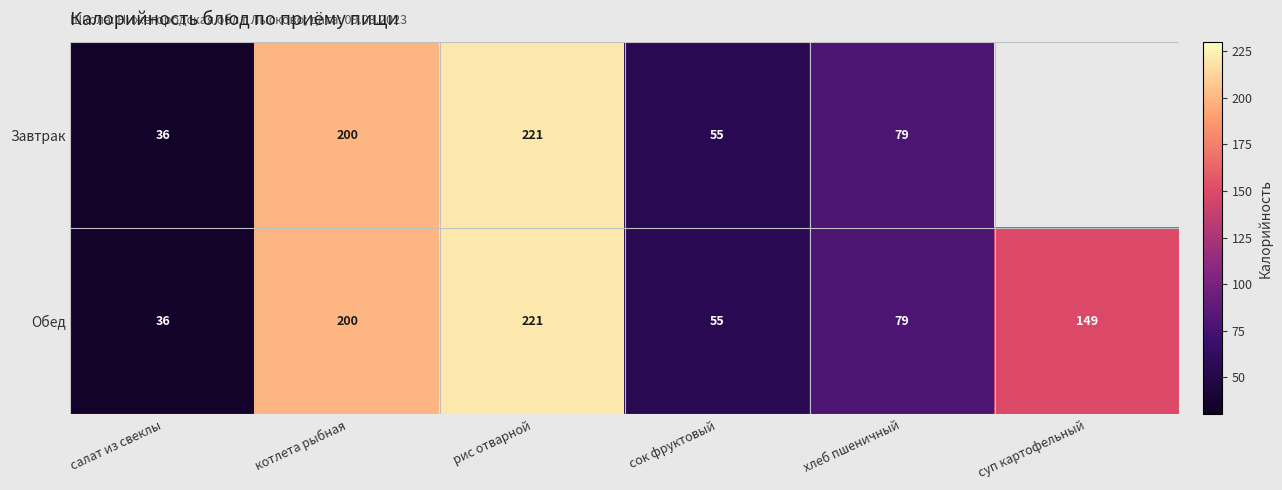

What is the difference between the maximum and second lowest values in the Обед series?

166